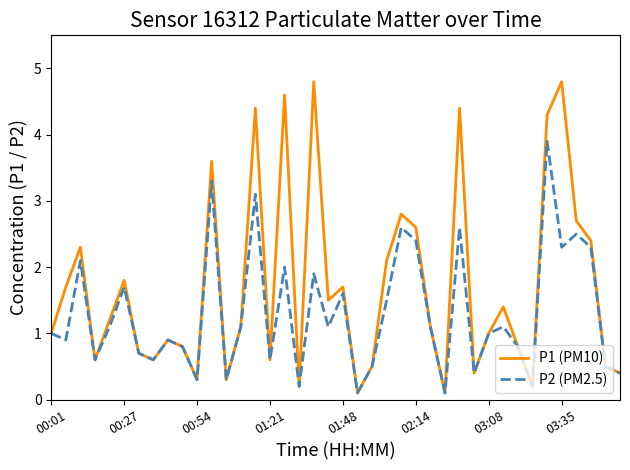

How many interior local peaks does the P1 (PM10) series have?

12